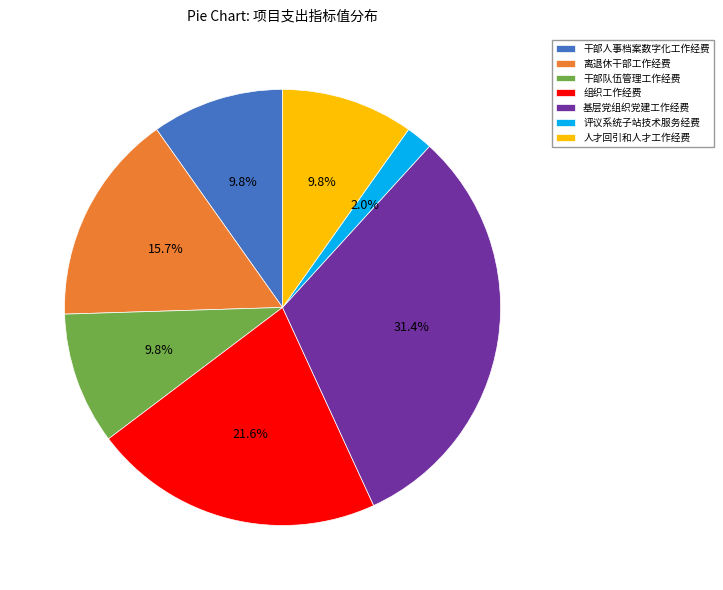

How many slices are in this pie chart?

7